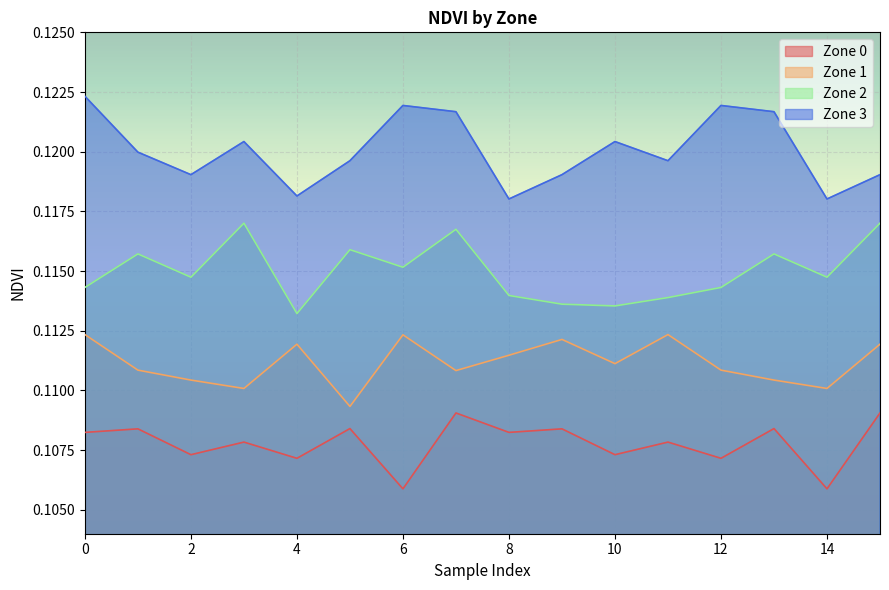

What are all the series names shown in the legend?

Zone 0, Zone 1, Zone 2, Zone 3